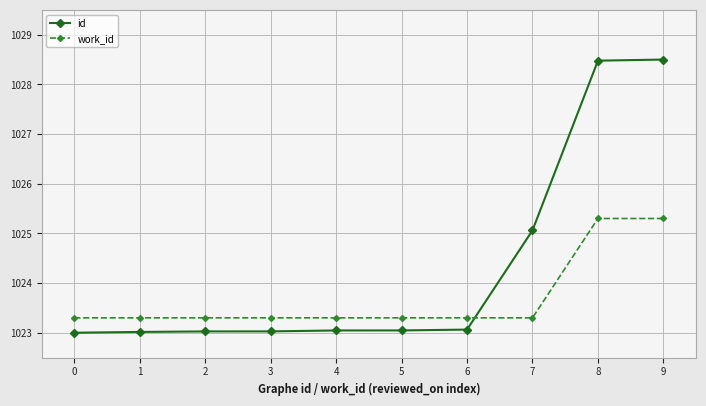

How many series are shown in this chart?

2